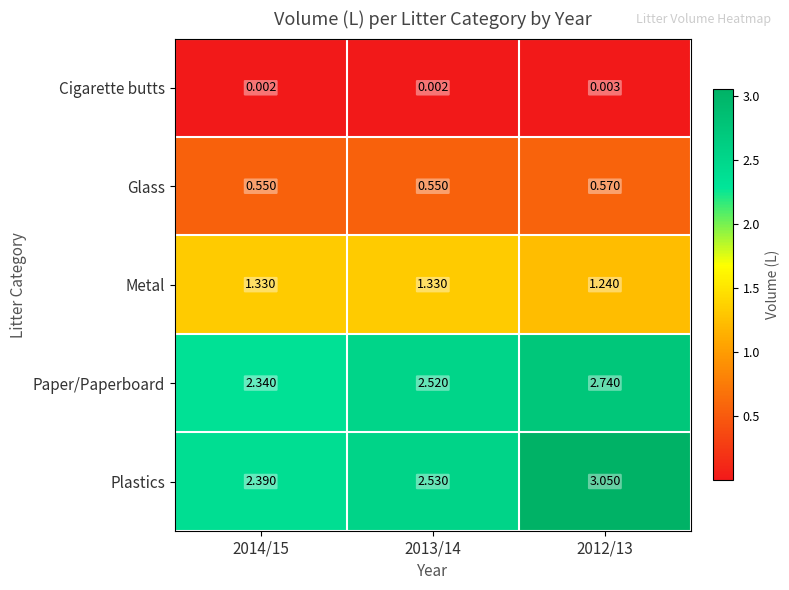

Which series changed the most between 2014/15 and 2012/13?

Plastics